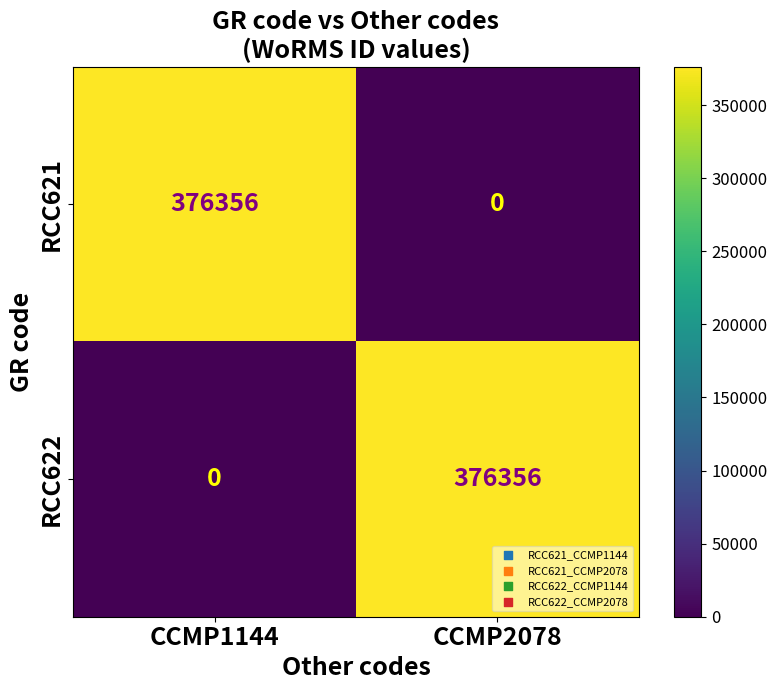

How many values in RCC622 are above zero?

1